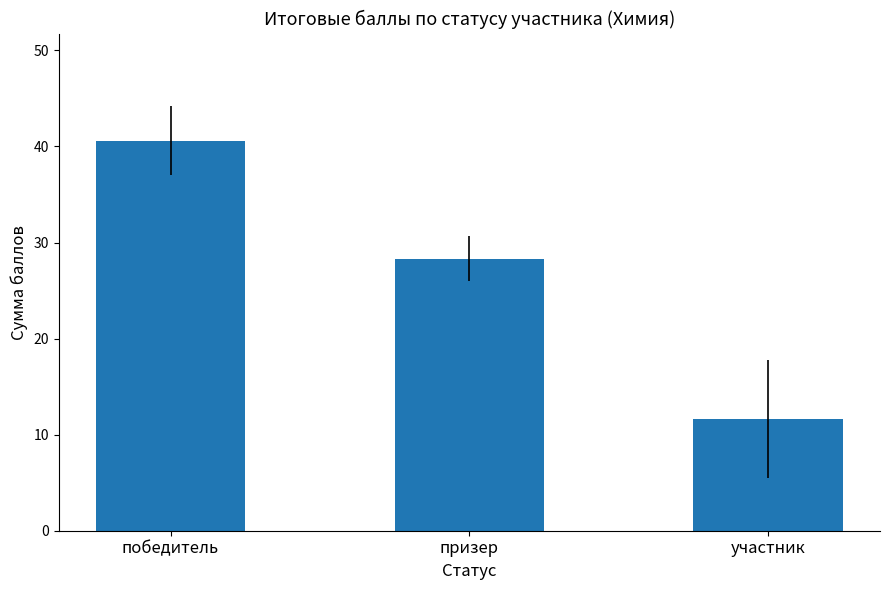

What is the ratio of the value at победитель to the value at призер?

1.4